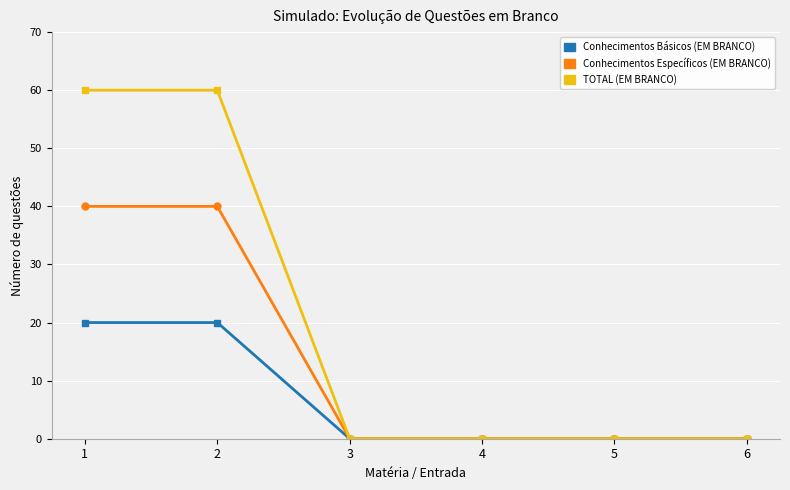

What is the average value of the Conhecimentos Básicos (EM BRANCO) series?

7